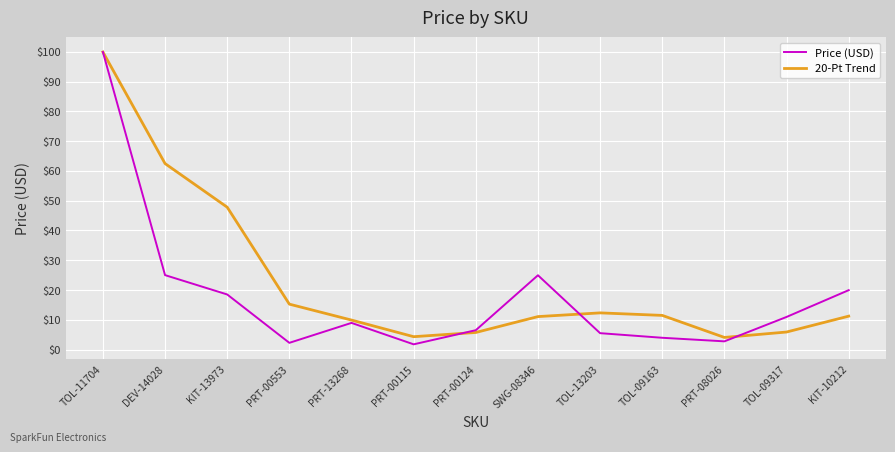

After their last crossing, which series has the higher values: Price (USD) or 20-Pt Trend?

Price (USD)